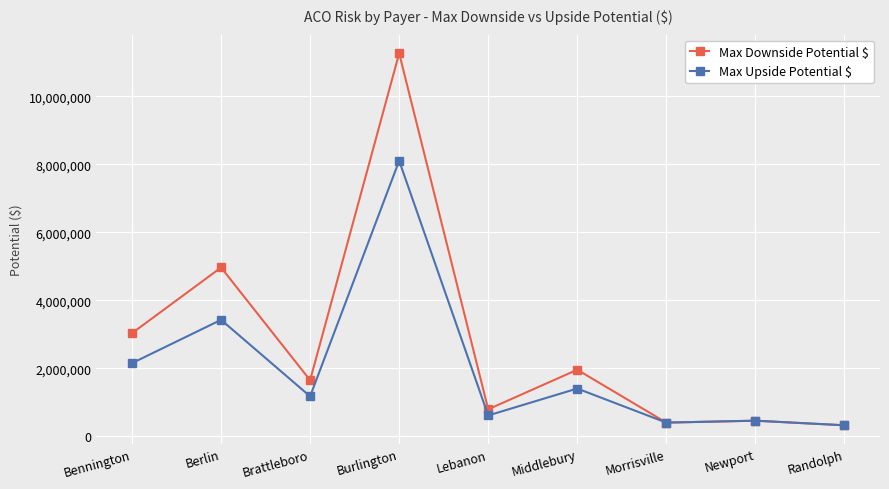

True or false: Max Upside Potential $ has more than 2 points higher than both neighbors.

True